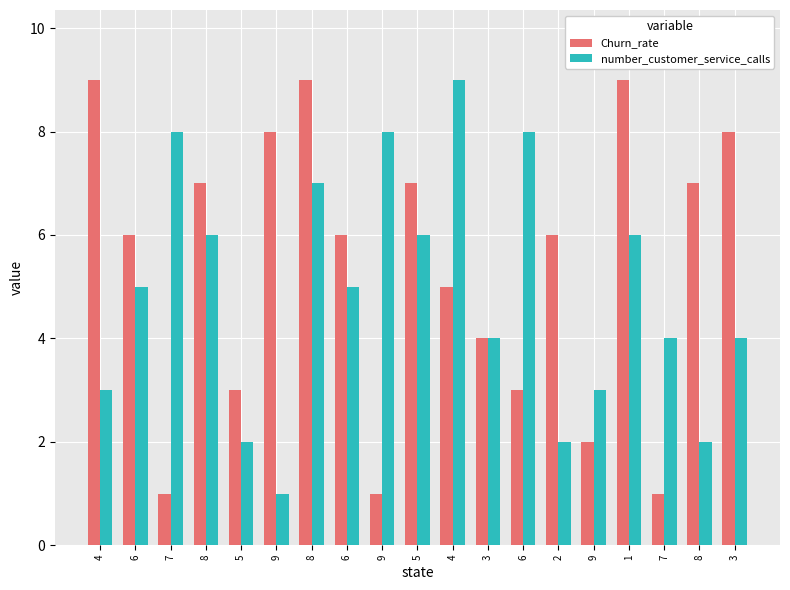

At which label does Churn_rate first exceed 6?

4